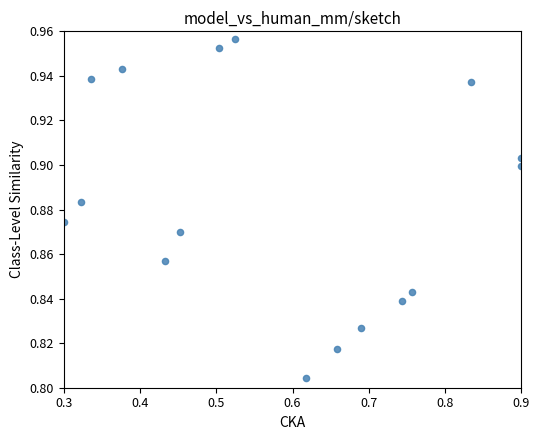

What is the range of X values (max minus min)?

0.6